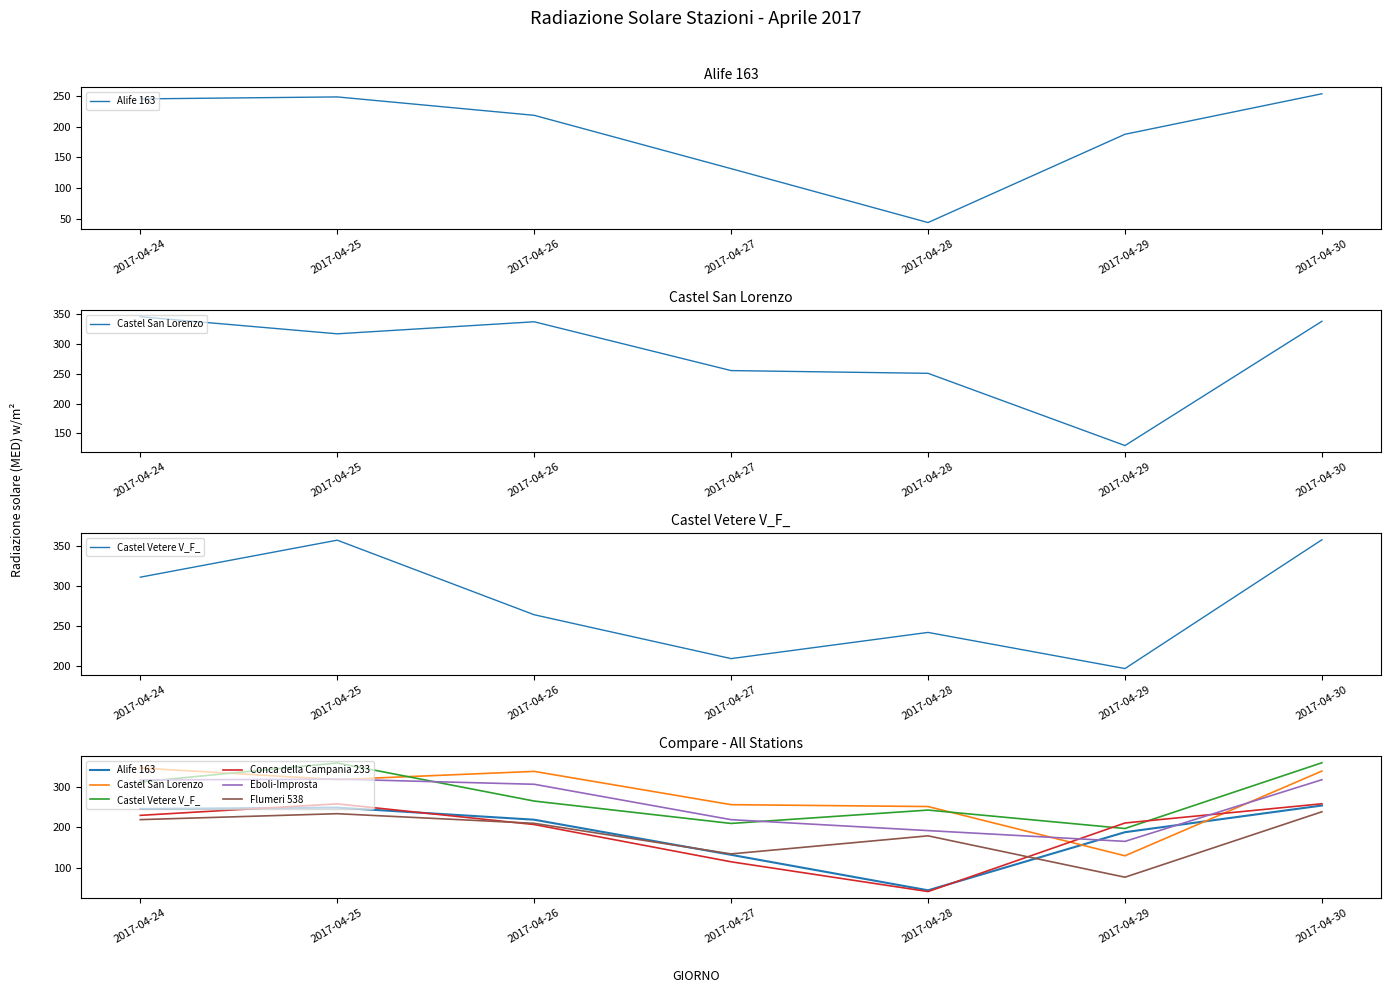

What is the sum of all Eboli-Improsta values?

1831.4